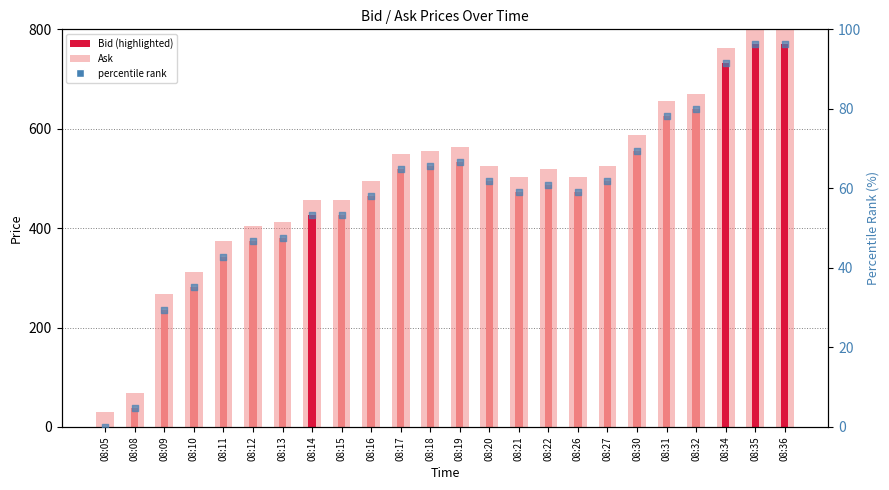

Is the value of percentile rank at 08:27 greater than the value of Ask at 08:17?

No